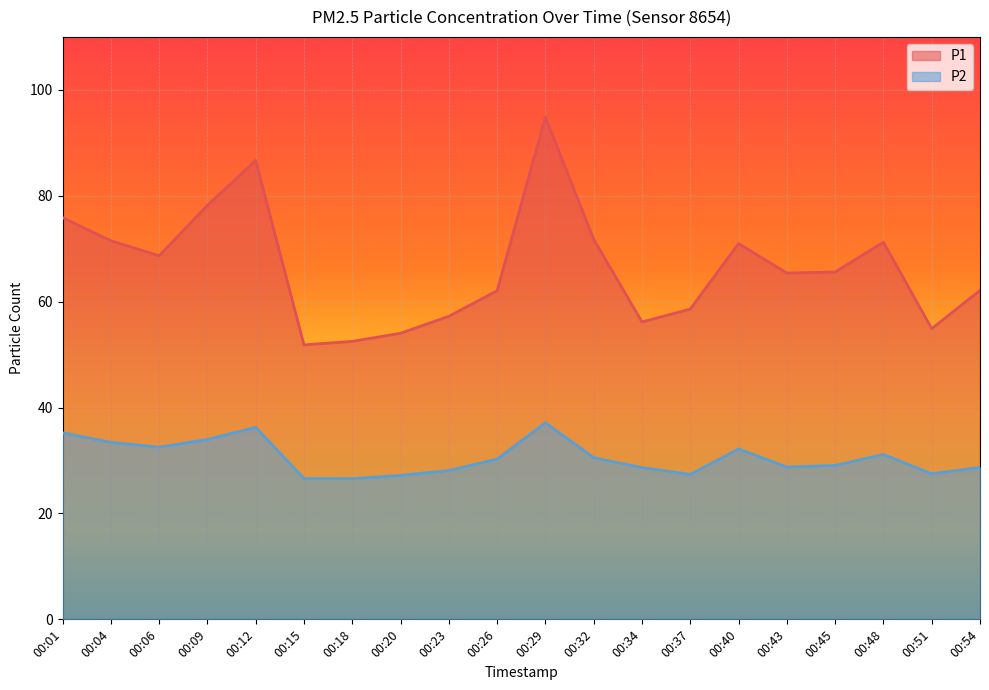

True or false: P2 has a value of 6.4 at 00:15.

False